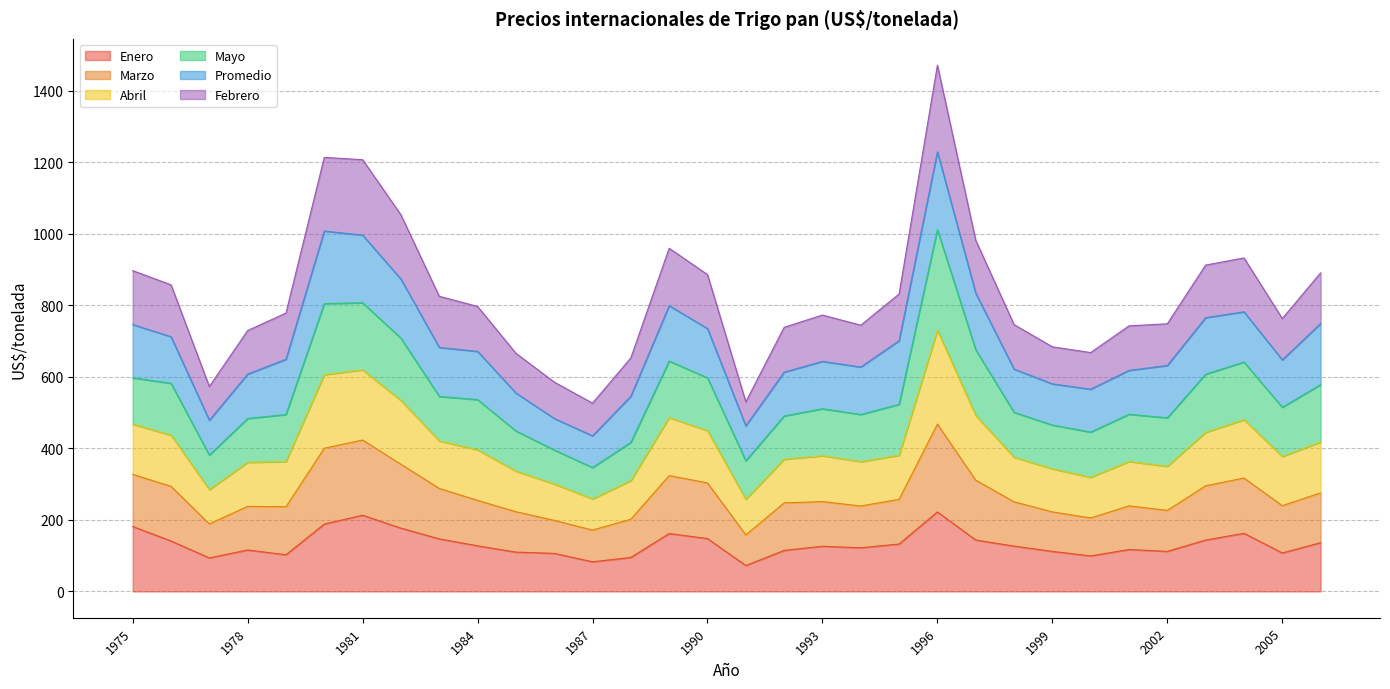

What is the sum of the Enero values at 1979 and 1977?

196.2